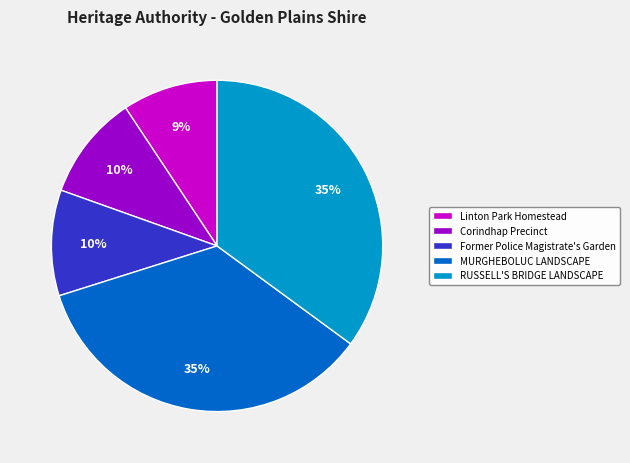

How many segments does this pie chart have?

5